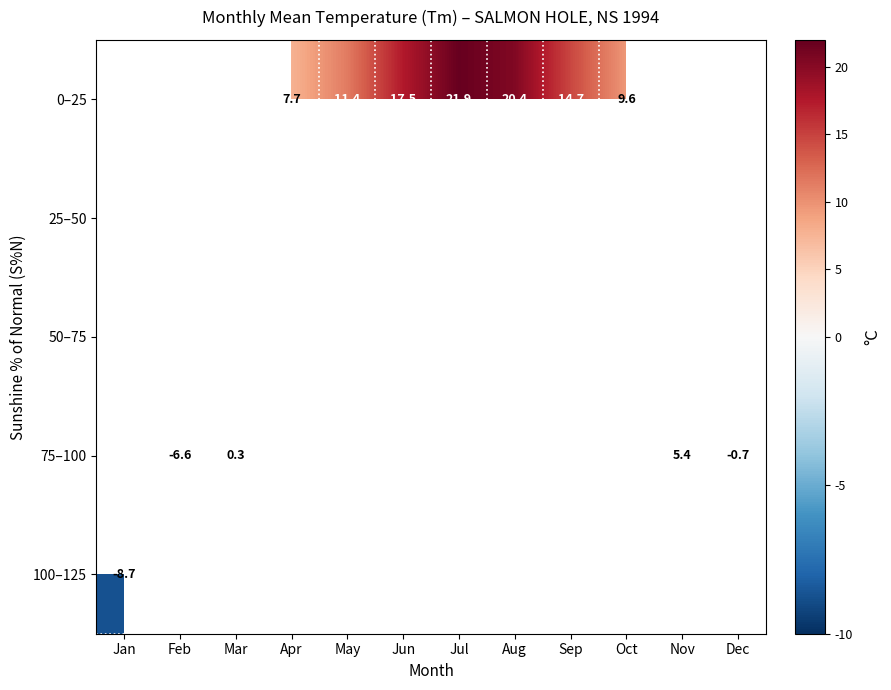

Count the number of categories in the chart.

12